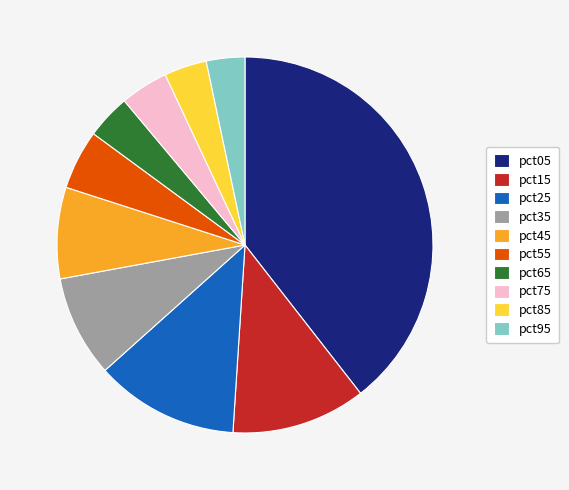

Combined, do pct15 and pct45 account for over 50%?

No